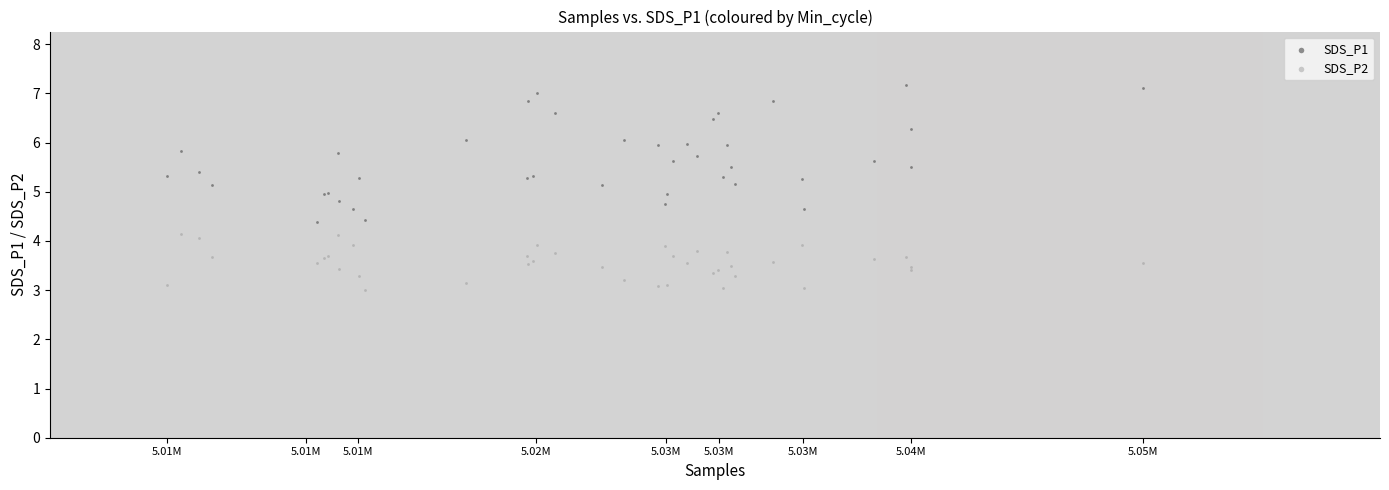

What are all the series names shown in the legend?

SDS_P1, SDS_P2